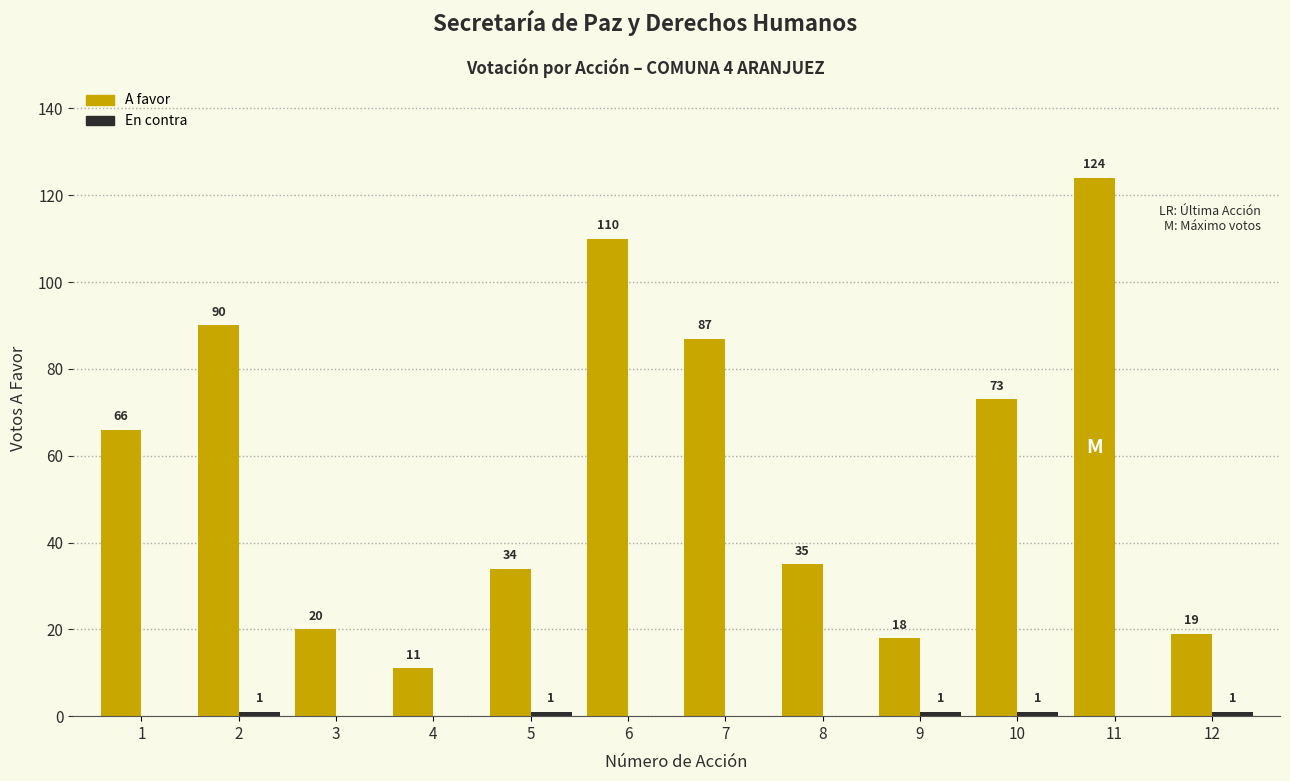

What is the difference between the A favor values at 2 and 8?

55